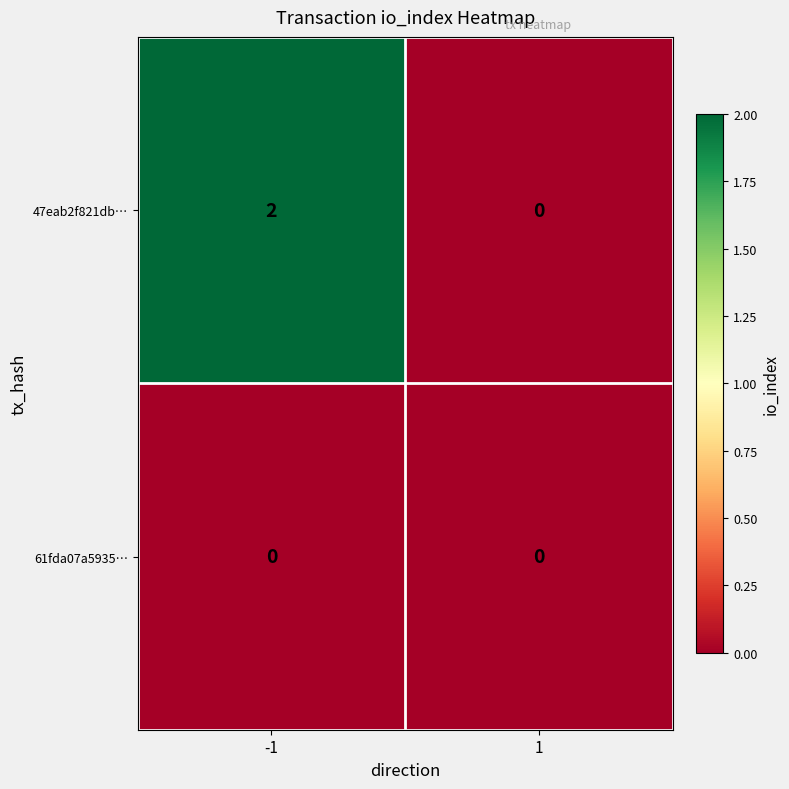

List the series in order of their peak value, highest first.

47eab2f821db…, 61fda07a5935…